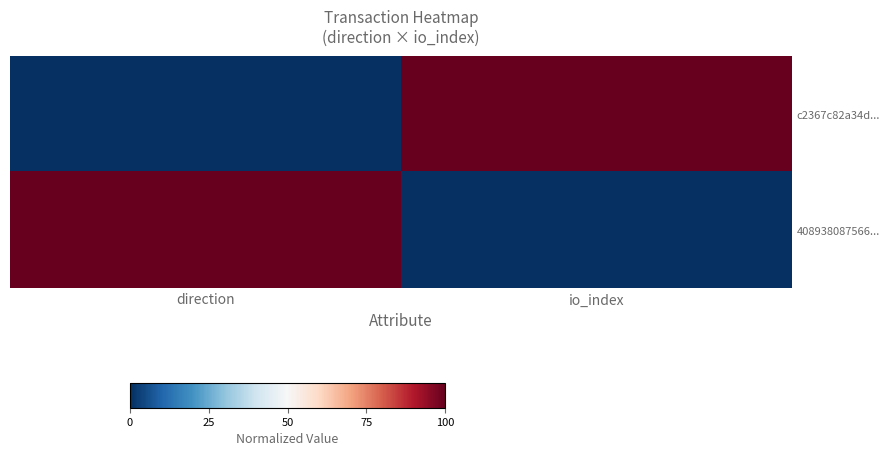

What is the difference between the highest and lowest values at io_index?

1